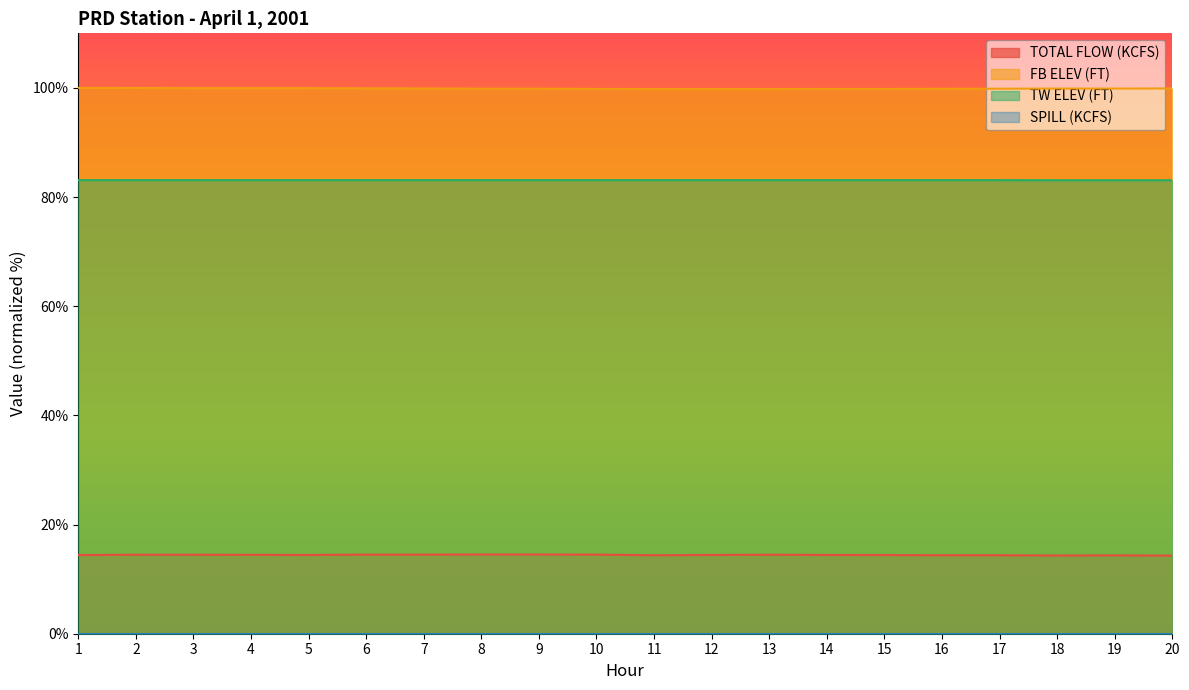

At which label does FB ELEV (FT) reach its minimum?

11